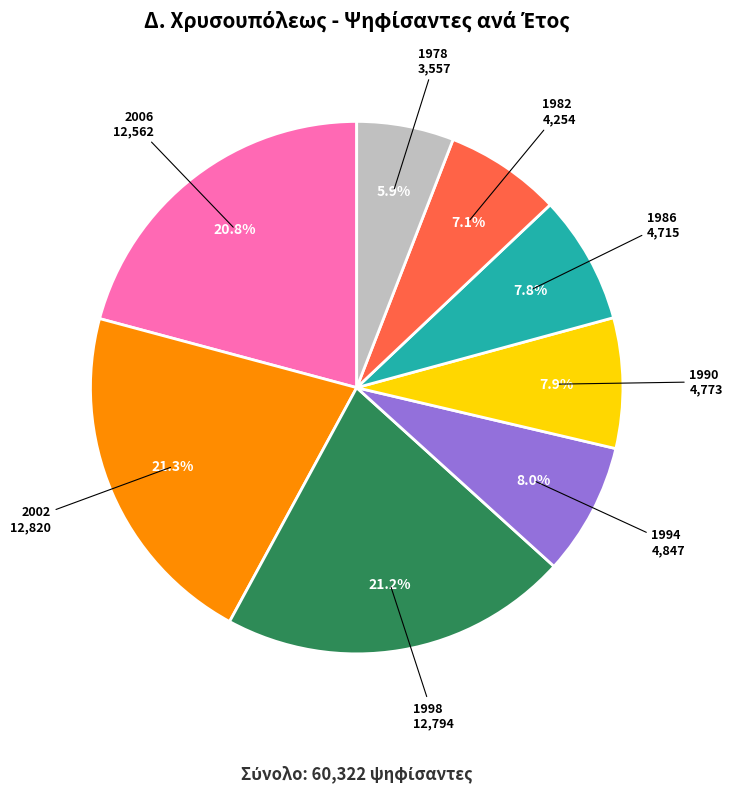

Is there a majority slice in this chart?

No